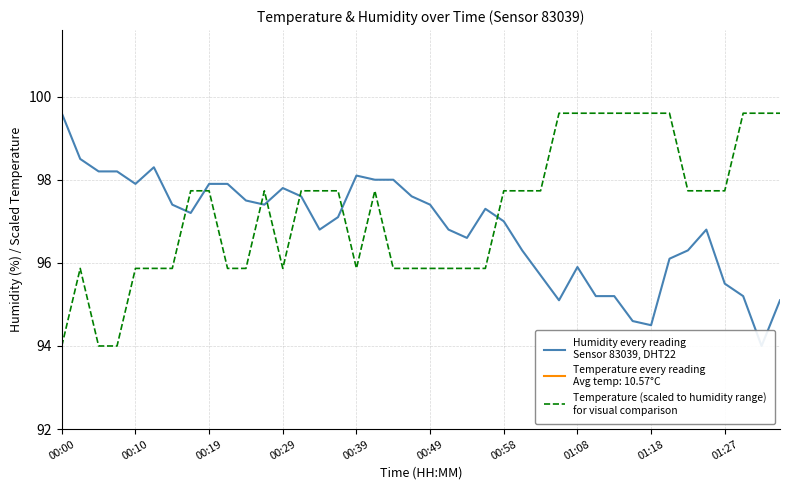

How many data points in Temperature (scaled to humidity range)
for visual comparison are less than 97?

17